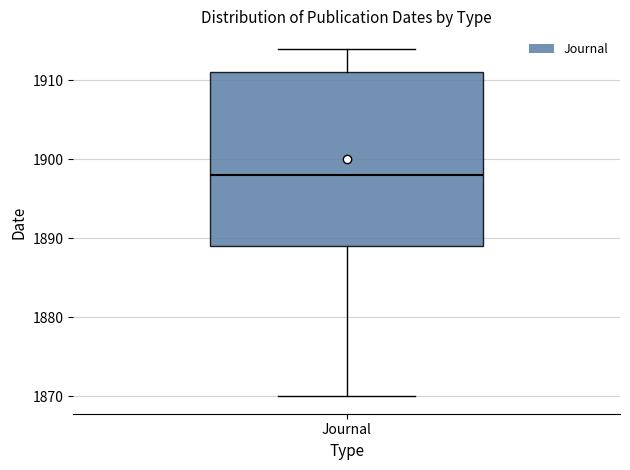

Where does the lower whisker of the box for Journal end on the y-axis? The values are not printed on the chart, so give them approximately, as read against the axis.

1870